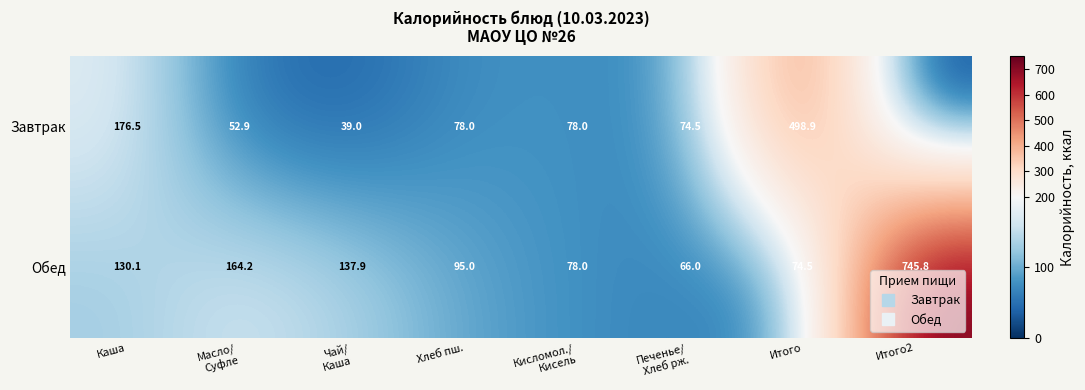

Which series changed the most between Хлеб пш. and Итого2?

Обед